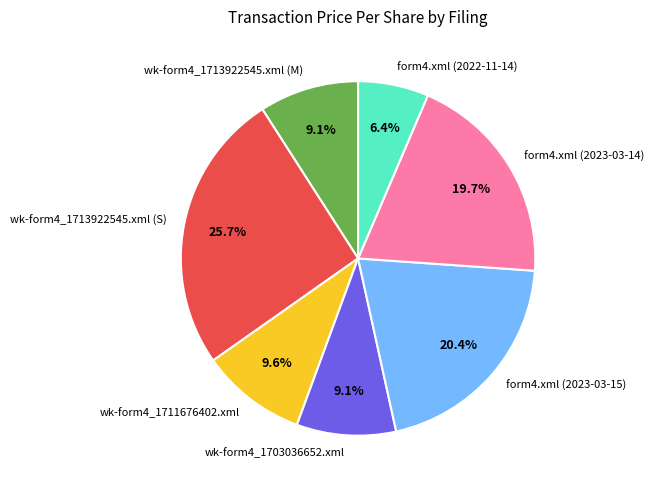

Which slice is the largest?

wk-form4_1713922545.xml (S)